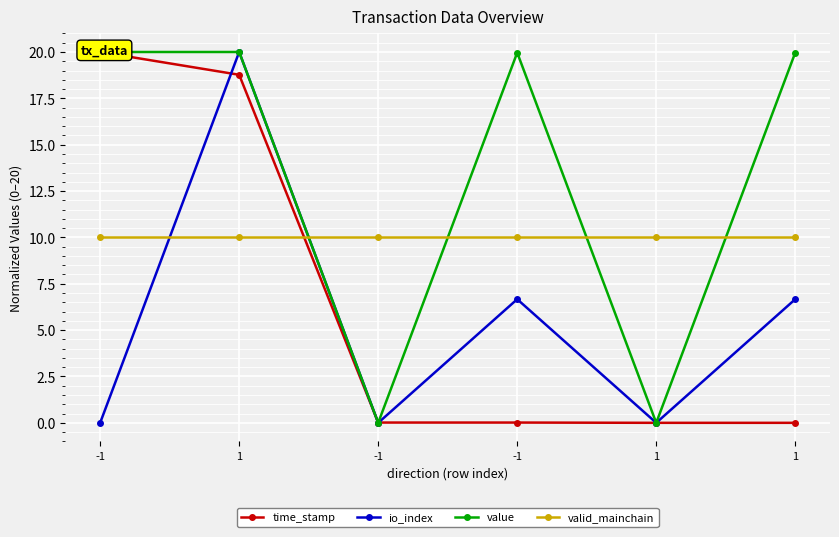

At which label does time_stamp reach its minimum?

1